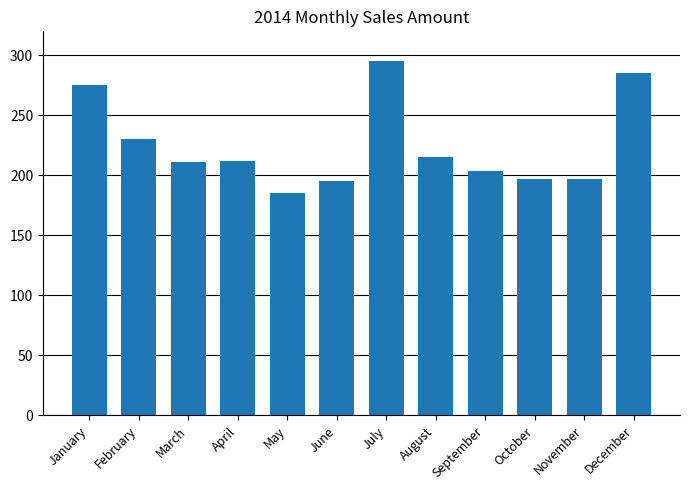

The value at August is 116. True or false?

False